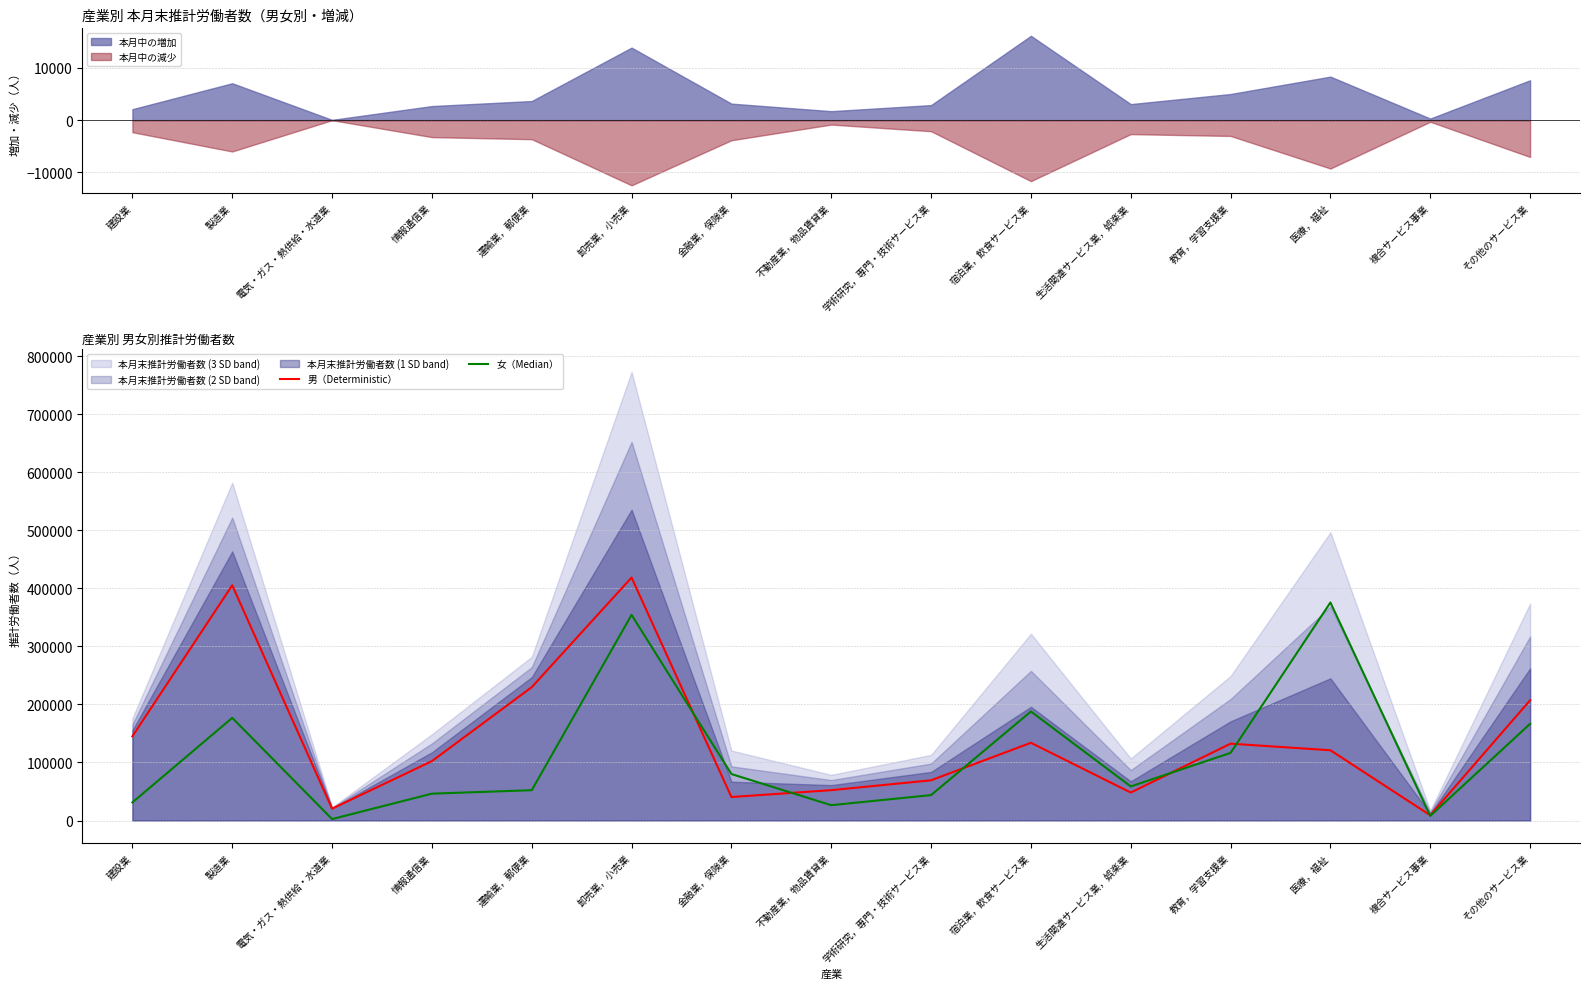

What value does the 男（Deterministic） series have at 情報通信業?

102333